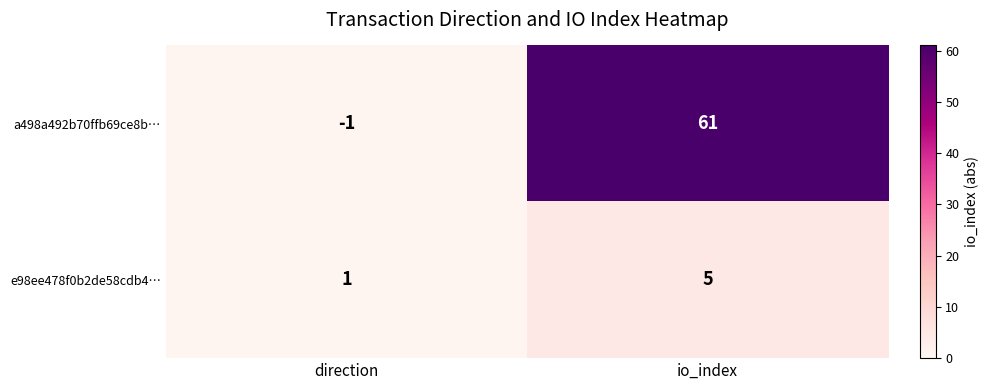

What is the sum of the a498a492b70ffb69ce8b… values at direction and io_index?

60